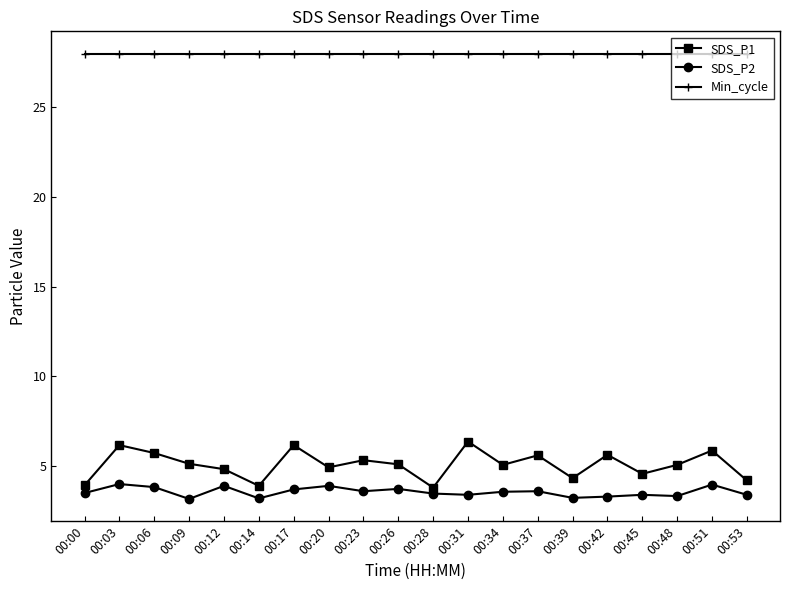

What is the value of the SDS_P2 point at the 2nd from the left?

4.0